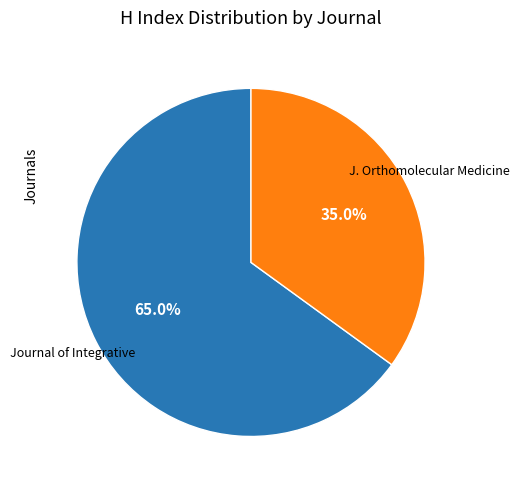

How many slices are in this pie chart?

2